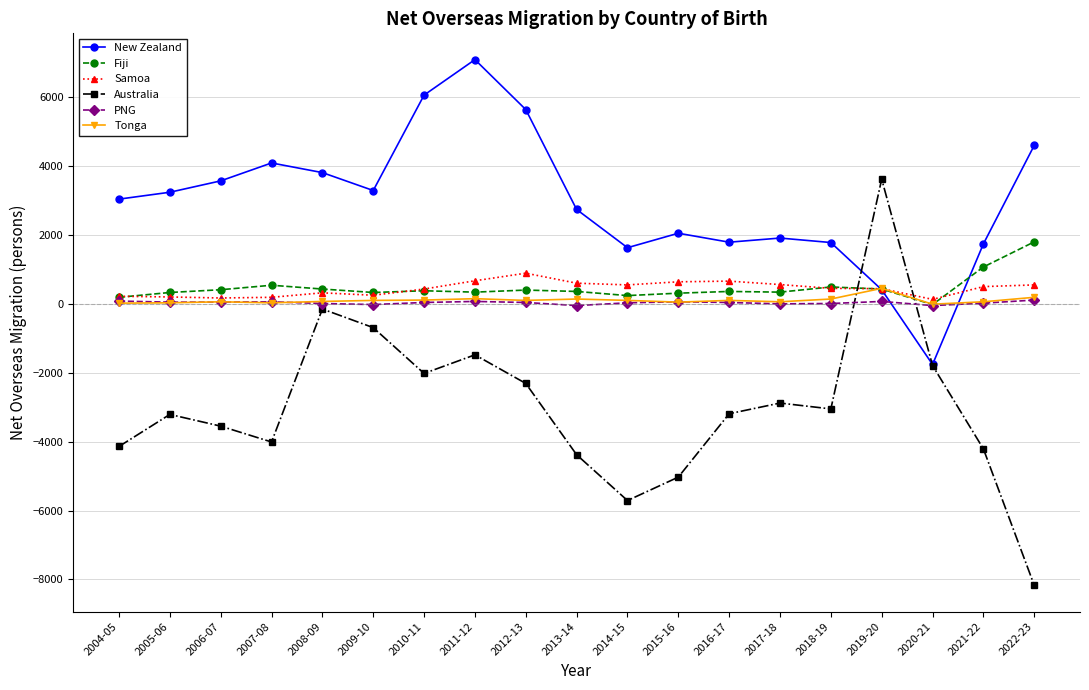

Is the value of New Zealand at 2021-22 greater than the value of Fiji at 2016-17?

Yes